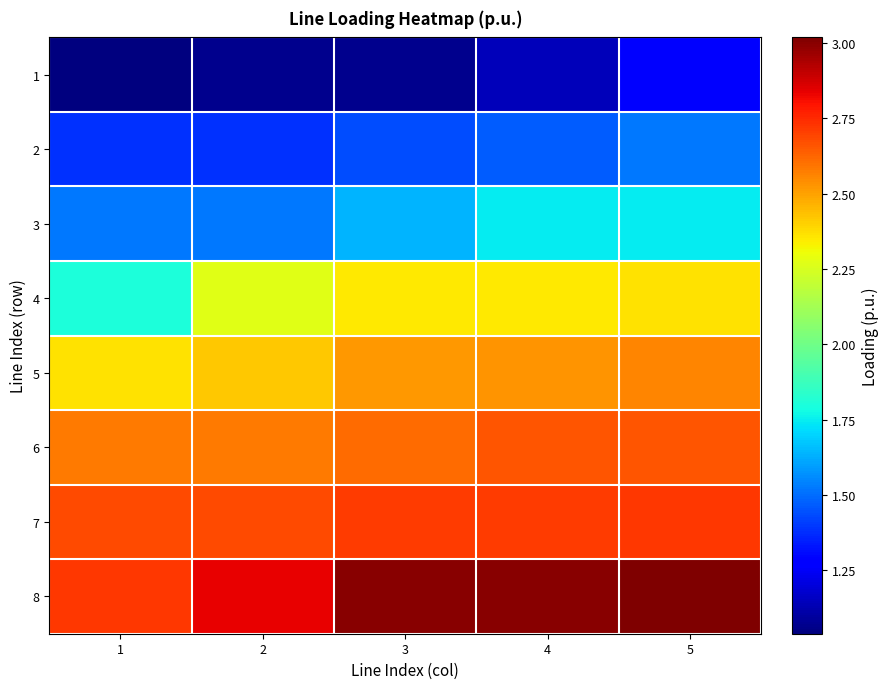

Reading left to right, transcribe all the data shown in this chart.

1: 1=1.0	2=1.1	3=1.1	4=1.1	5=1.3
2: 1=1.4	2=1.4	3=1.4	4=1.5	5=1.5
3: 1=1.5	2=1.5	3=1.6	4=1.7	5=1.7
4: 1=1.8	2=2.3	3=2.3	4=2.3	5=2.4
5: 1=2.4	2=2.4	3=2.5	4=2.5	5=2.6
6: 1=2.6	2=2.6	3=2.6	4=2.7	5=2.7
7: 1=2.7	2=2.7	3=2.7	4=2.7	5=2.7
8: 1=2.7	2=2.8	3=3.0	4=3.0	5=3.0